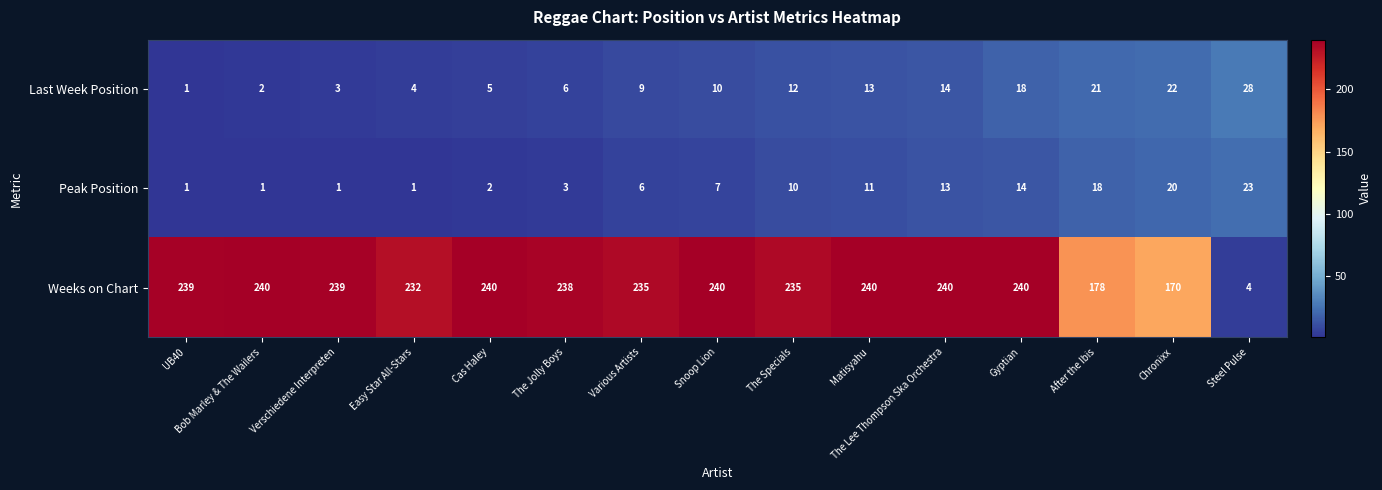

At Snoop Lion, list the series in order from largest to smallest.

Weeks on Chart, Last Week Position, Peak Position